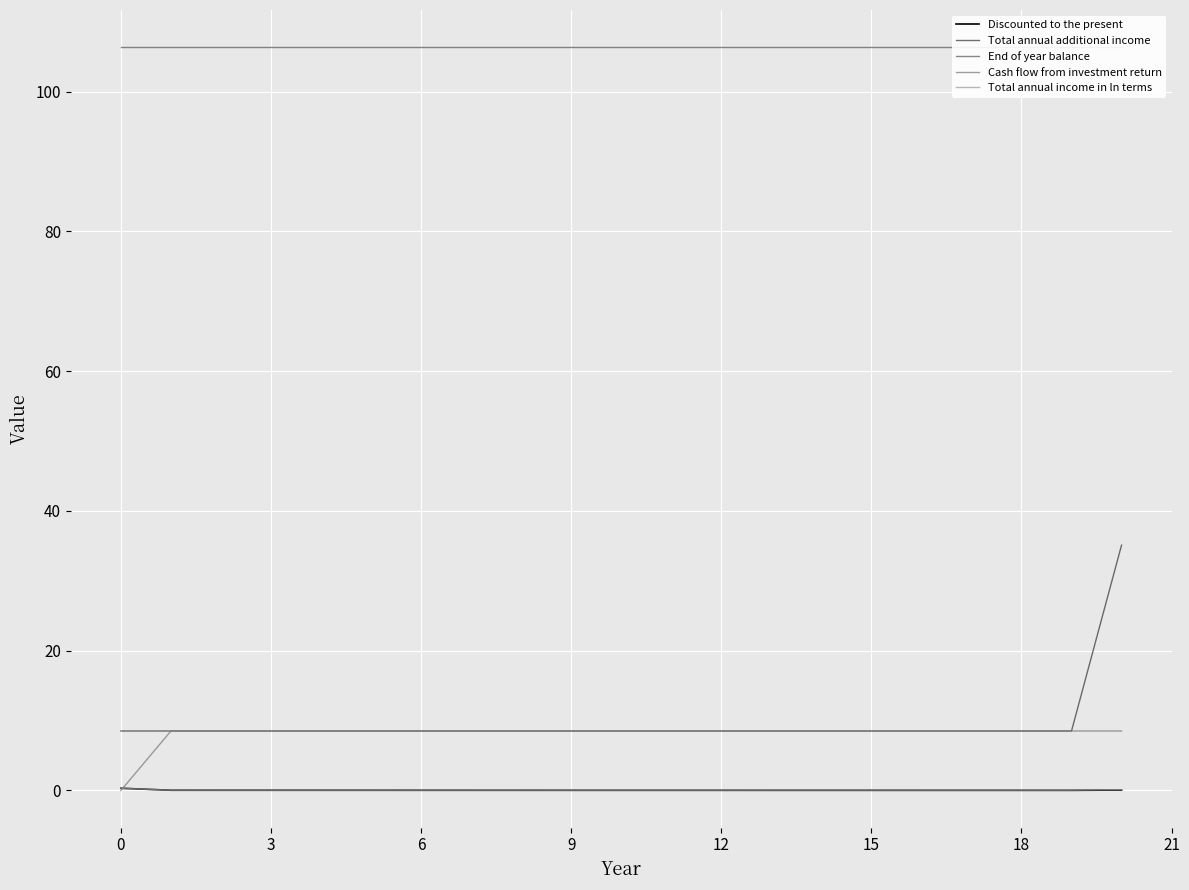

What is the label of the 14th point from the left?

13